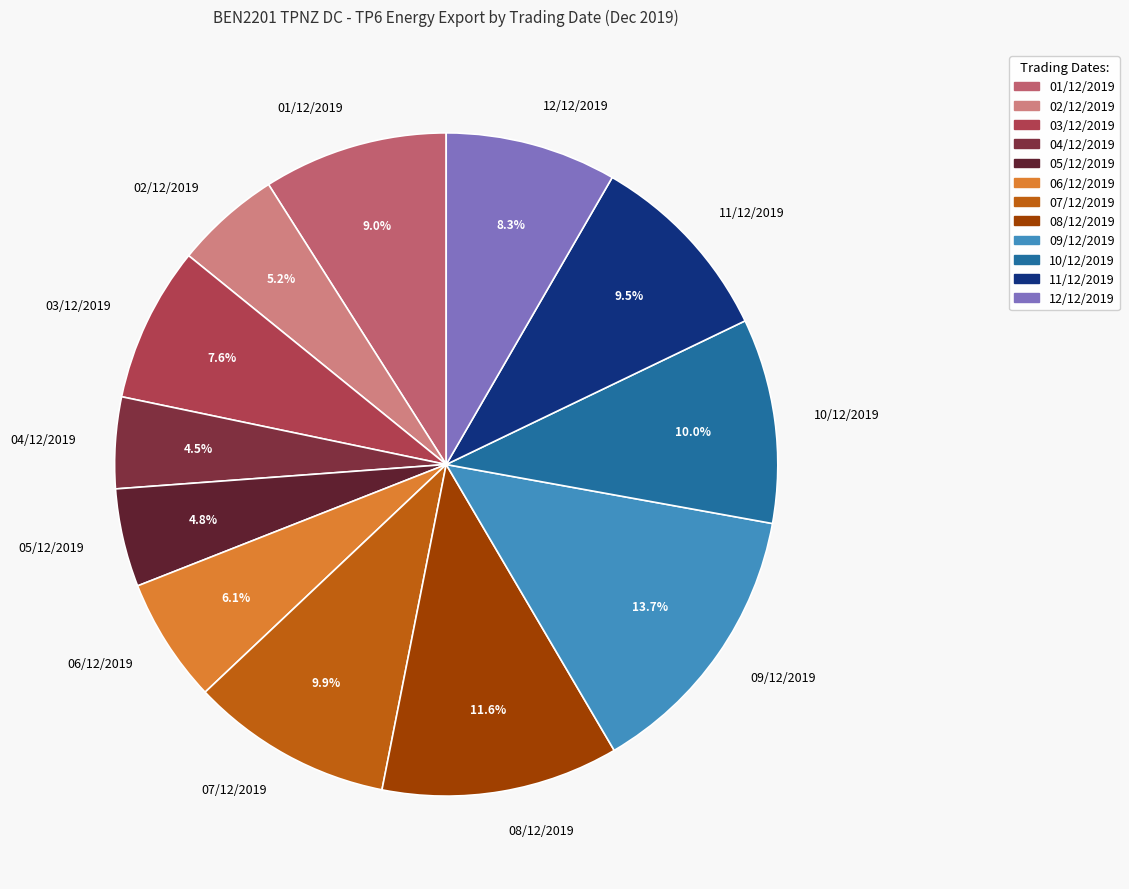

How many slices are in this pie chart?

12